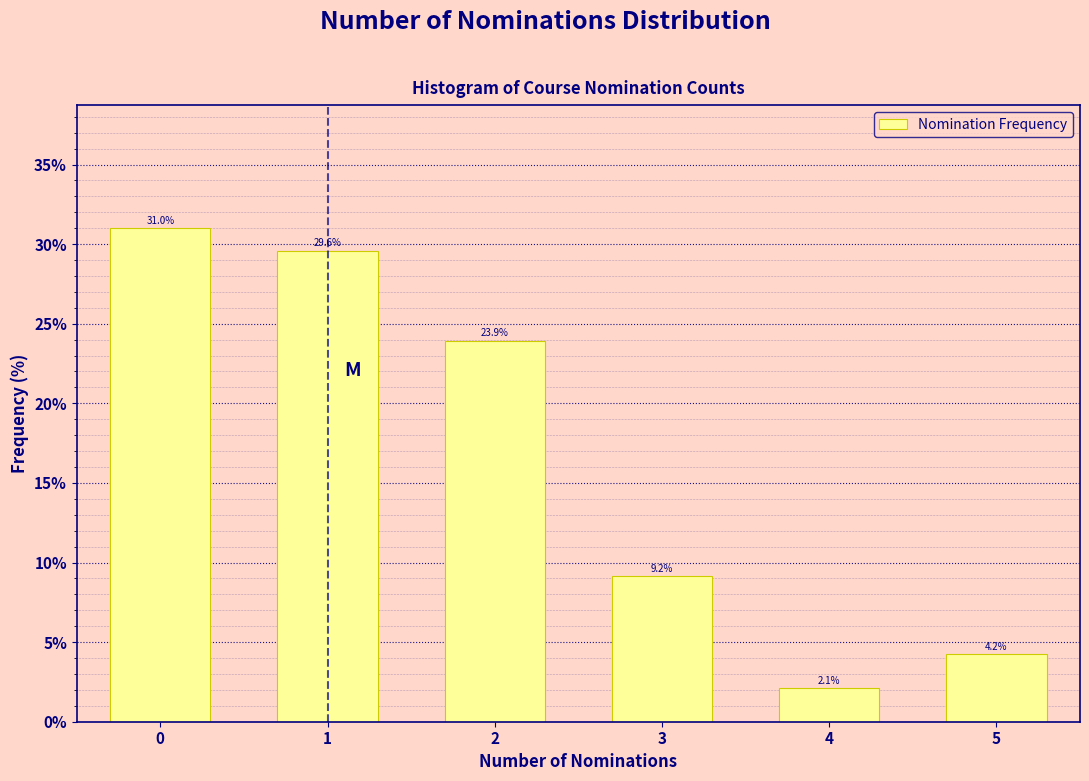

Reading right to left, what are all the values shown in this chart?

5=4.2	4=2.1	3=9.2	2=23.9	1=29.6	0=31.0